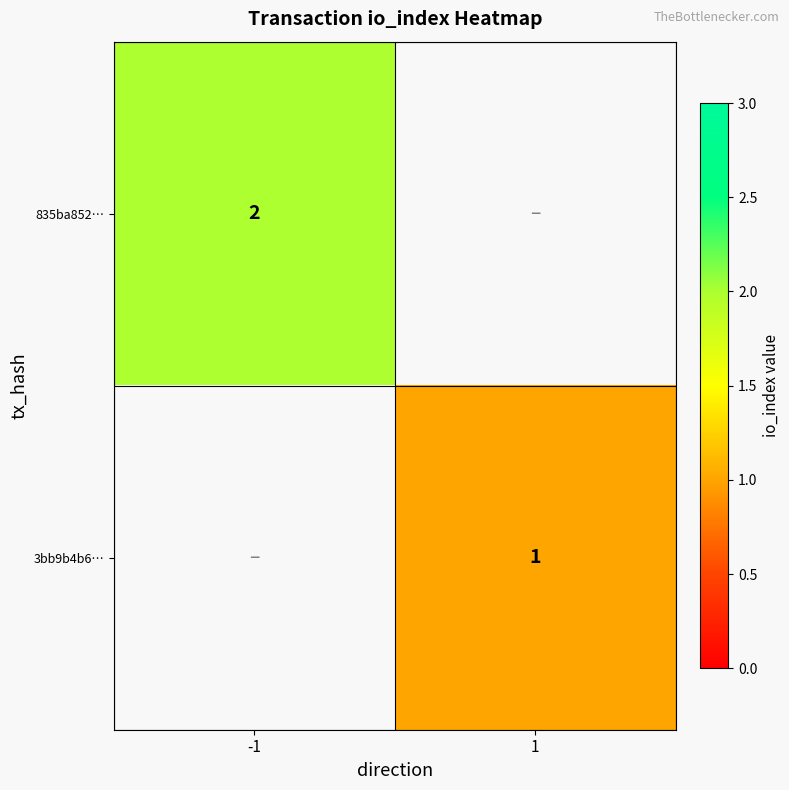

The 3bb9b4b6… series shows 1.5 at 1. True or false?

False